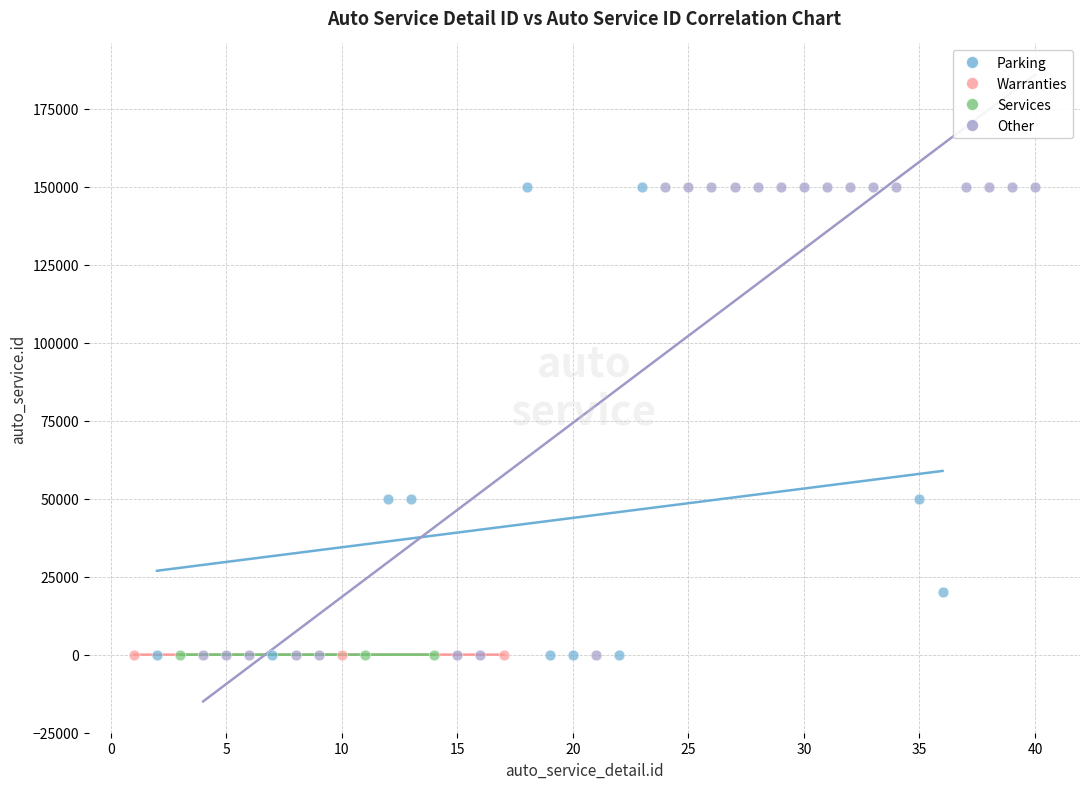

Which series has the widest spread of Y values?

Other